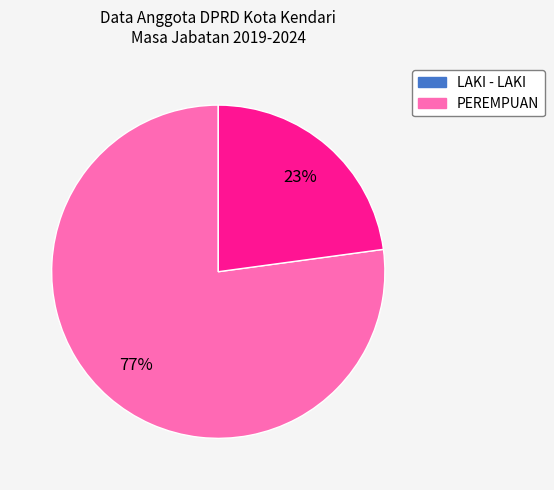

The LAKI - LAKI slice represents 77% of the pie. True or false?

True